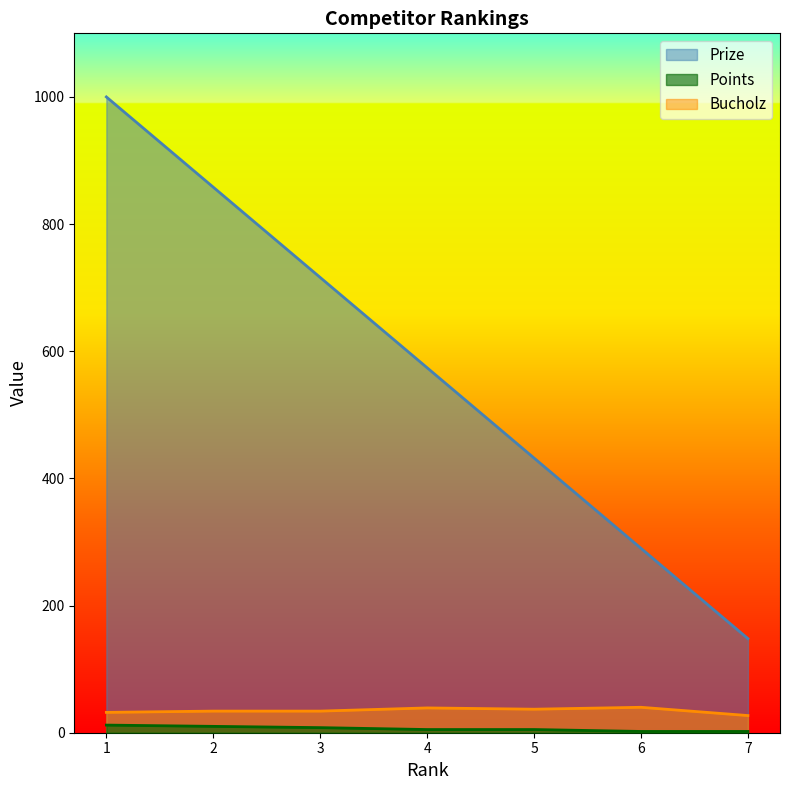

Which series has the largest range (max minus min)?

Prize